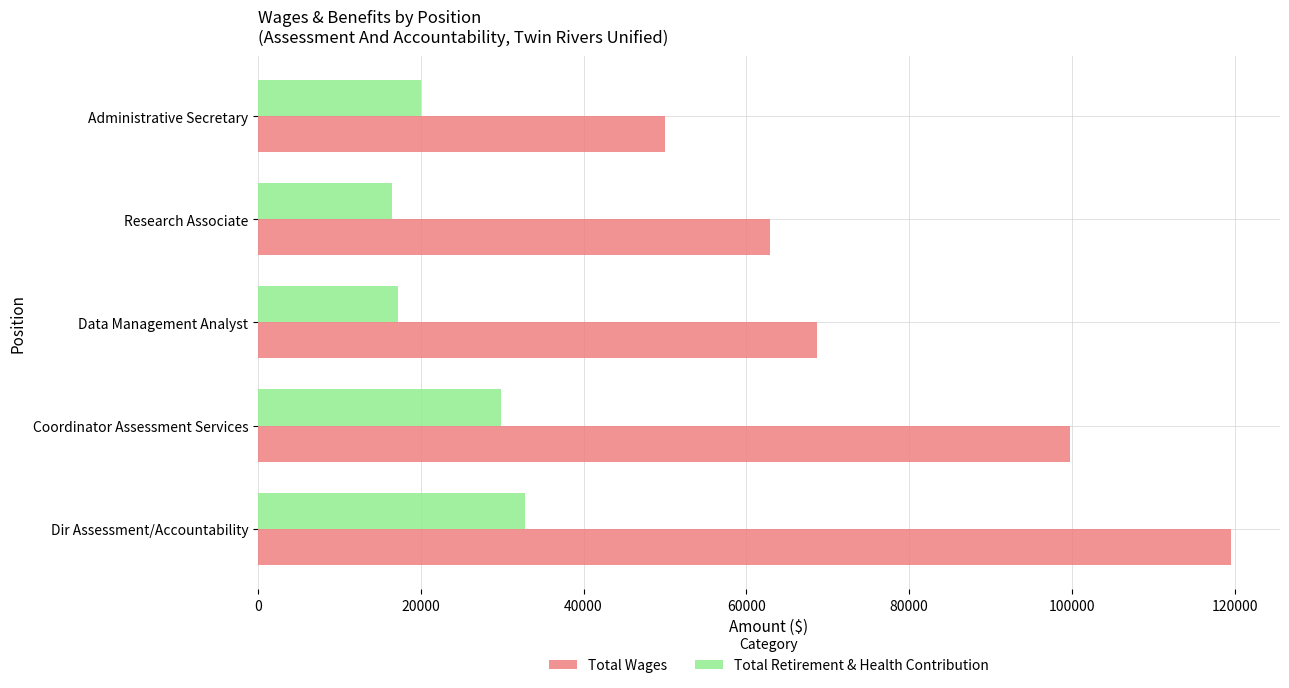

What is the minimum value shown in the chart?

16442